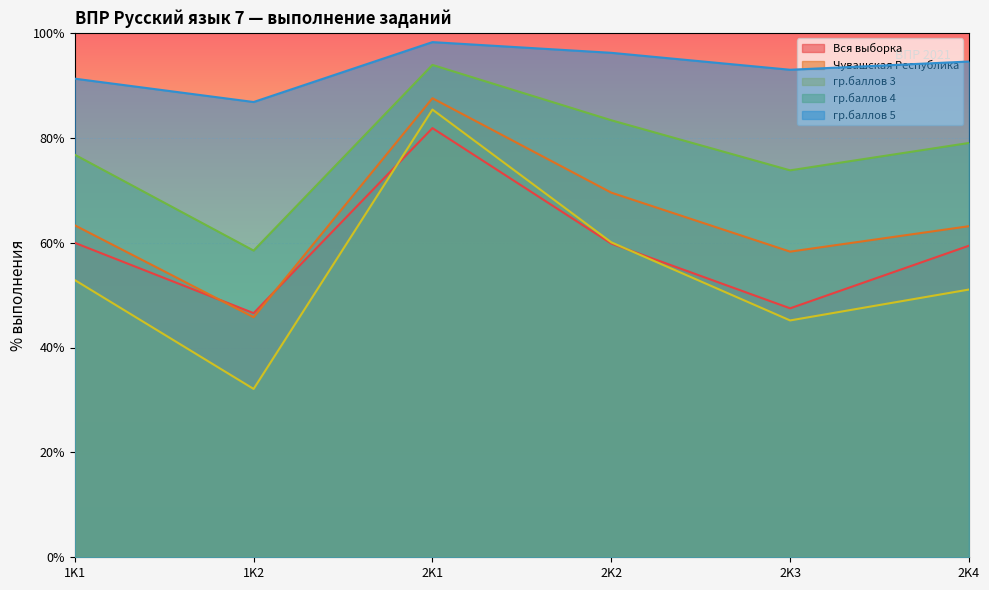

What is the label of the 4th point from the right?

2K1